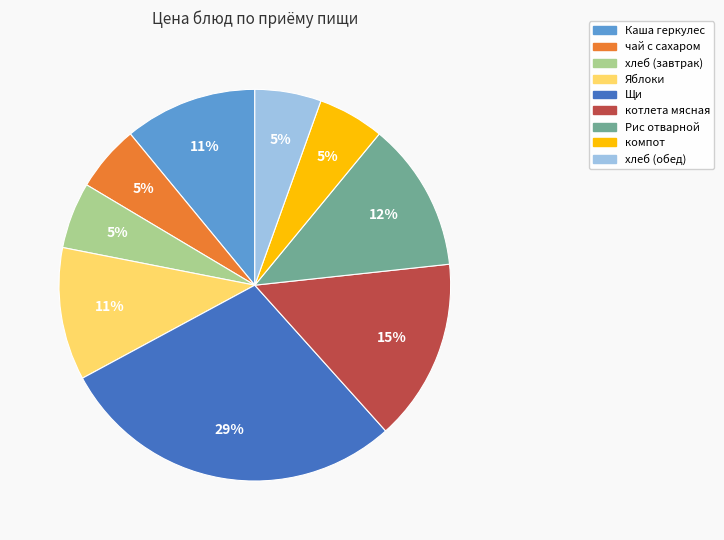

To the nearest percent, what is the average slice percentage?

11%